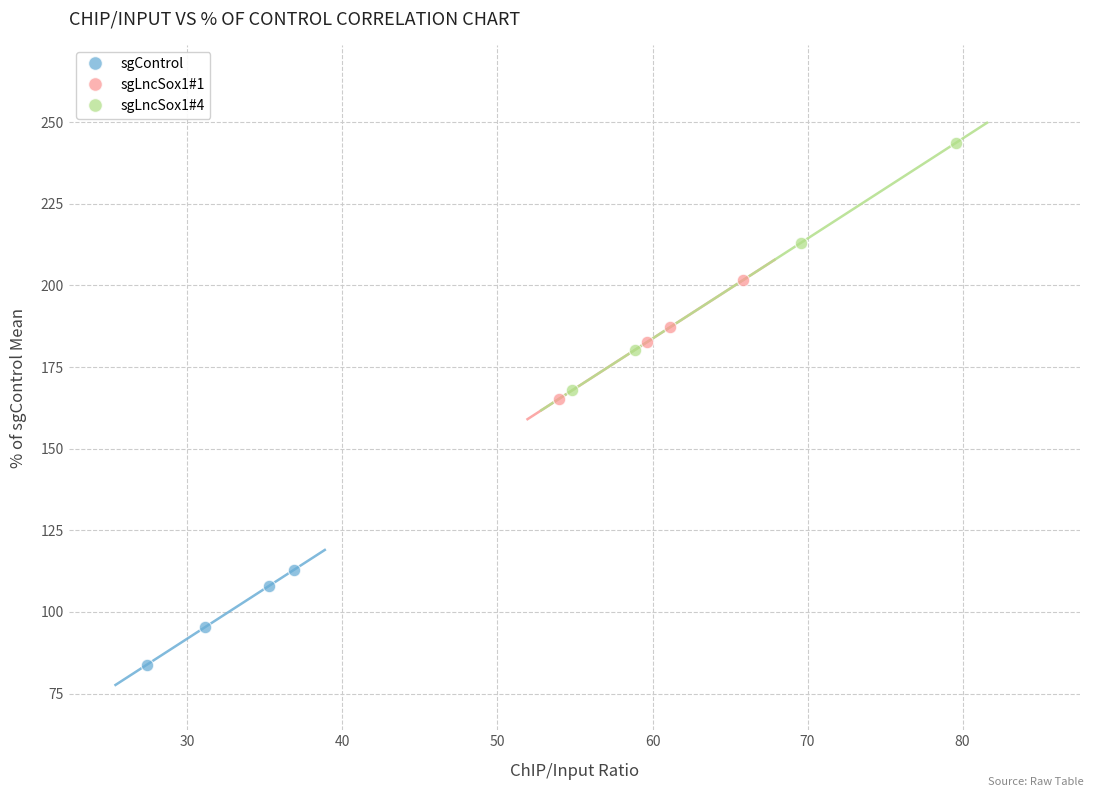

Which series contains the highest Y value?

sgLncSox1#4